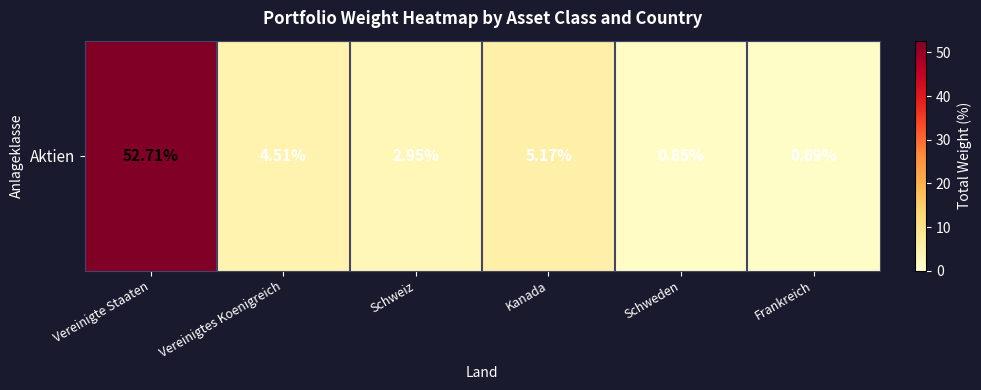

Between Vereinigtes Koenigreich and Frankreich, which is larger?

Vereinigtes Koenigreich